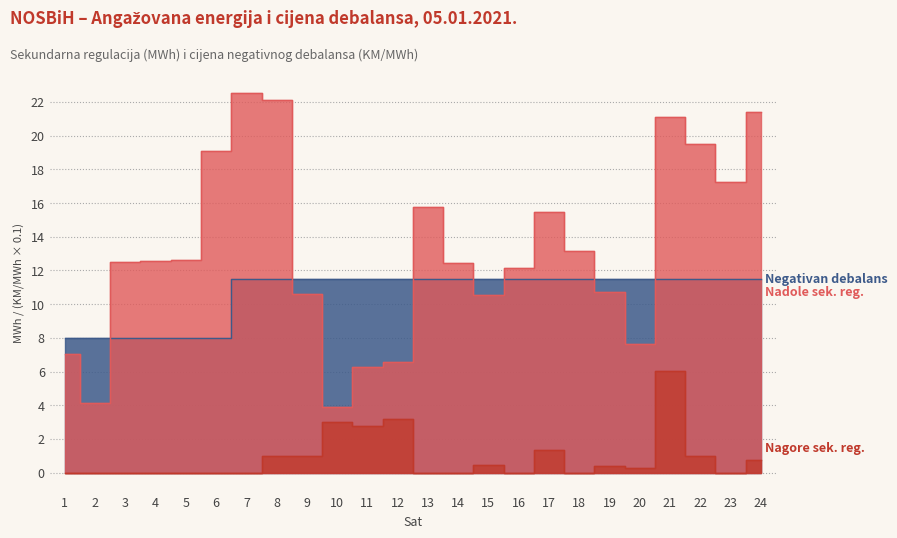

What are all the series names shown in the legend?

Nadole (Sekundarna), Nagore (Sekundarna), Negativan debalans